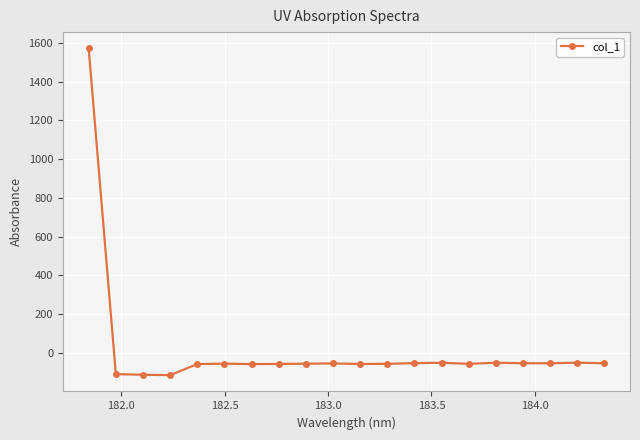

What is the maximum value shown in the chart?

1571.9